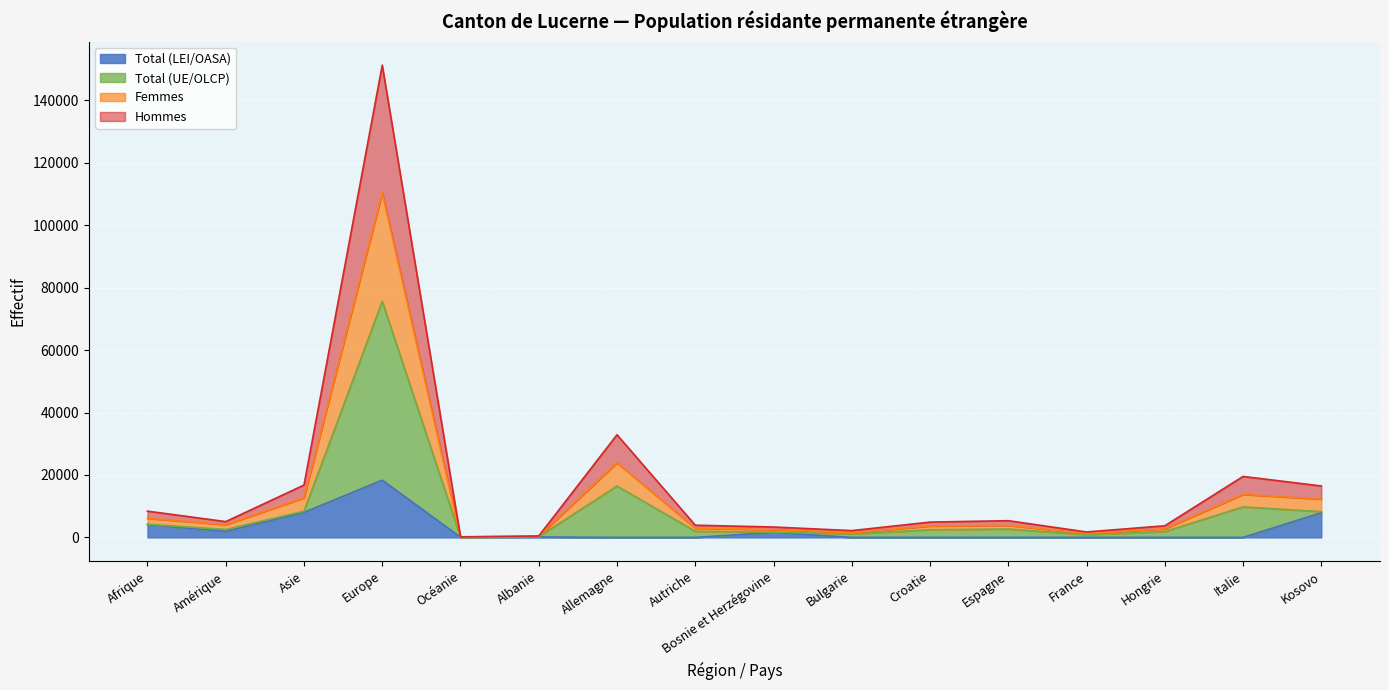

At which category does Hommes reach its first local valley?

Amérique